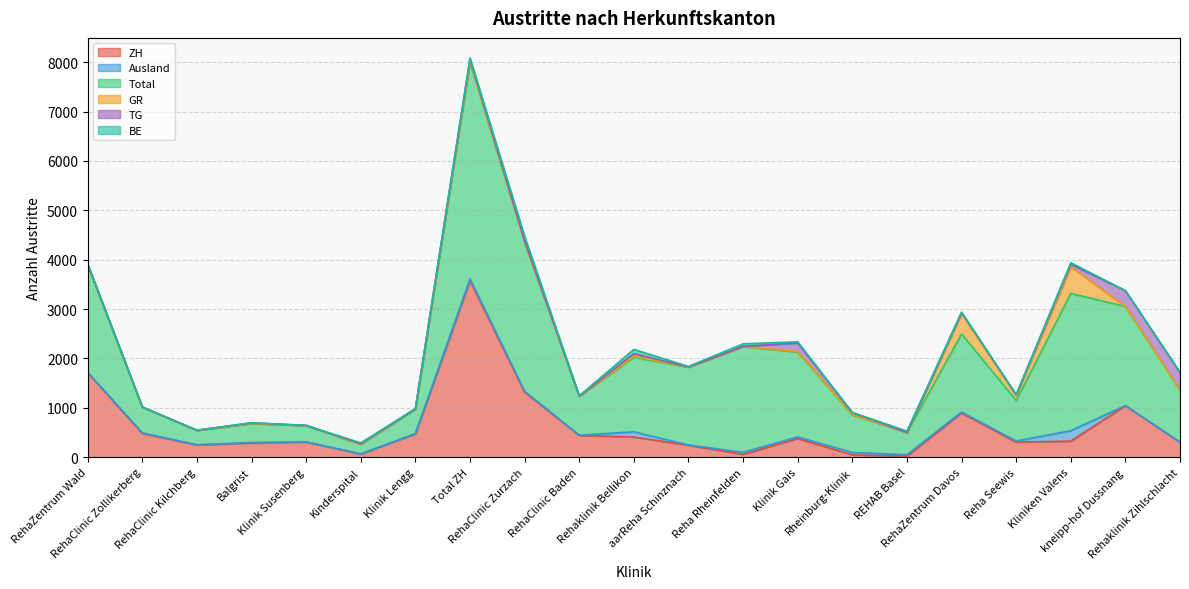

Reading right to left, what are all the values shown in this chart?

ZH: 302	1042	326	304	896	20	47	377	57	241	409	441	1319	3577	475	63	308	288	249	482	1712
Ausland: 2	4	210	24	19	30	50	33	42	7	105	5	17	33	2	4	1	9	2	11	4
Total: 1048	2008	2780	820	1582	450	759	1718	2142	1576	1508	789	3013	4386	499	192	330	383	294	520	2168
GR: 7	2	539	101	412	1	9	12	1	0	27	1	10	22	3	5	1	5	0	1	7
TG: 356	317	53	15	22	1	37	173	3	3	47	1	25	45	2	10	3	9	0	1	20
BE: 5	0	32	1	4	26	4	24	51	11	87	6	93	25	1	15	0	4	0	2	3